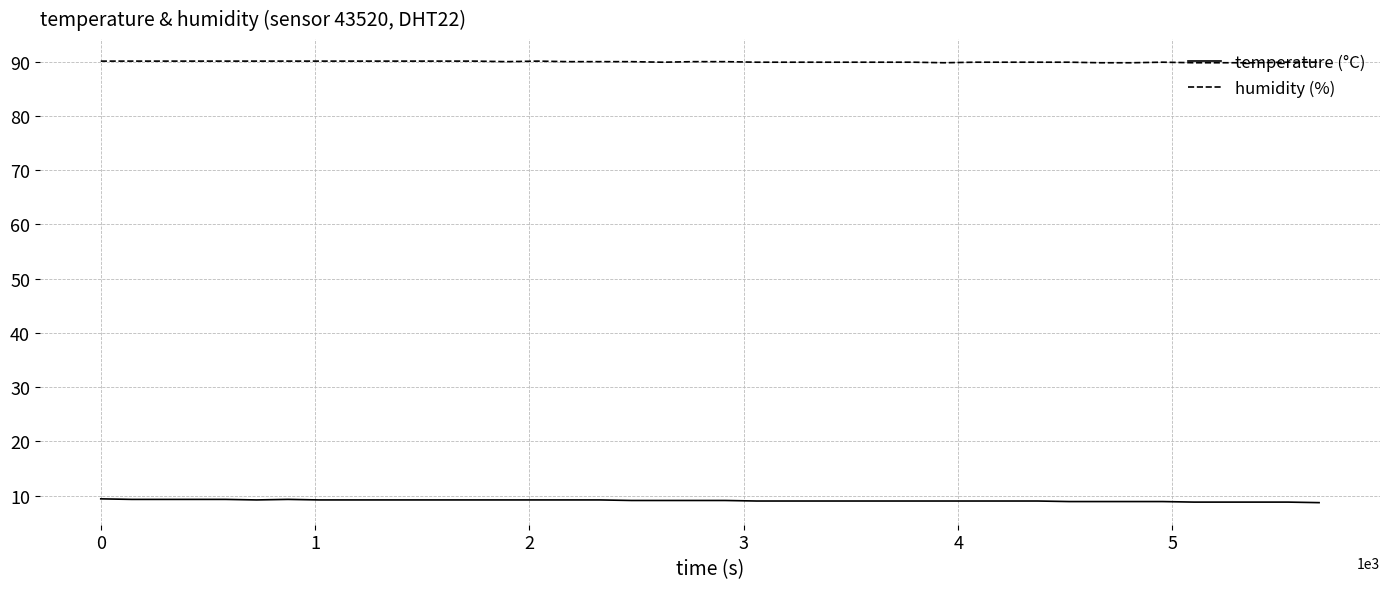

List the series in order of their overall mean, lowest first.

temperature (°C), humidity (%)